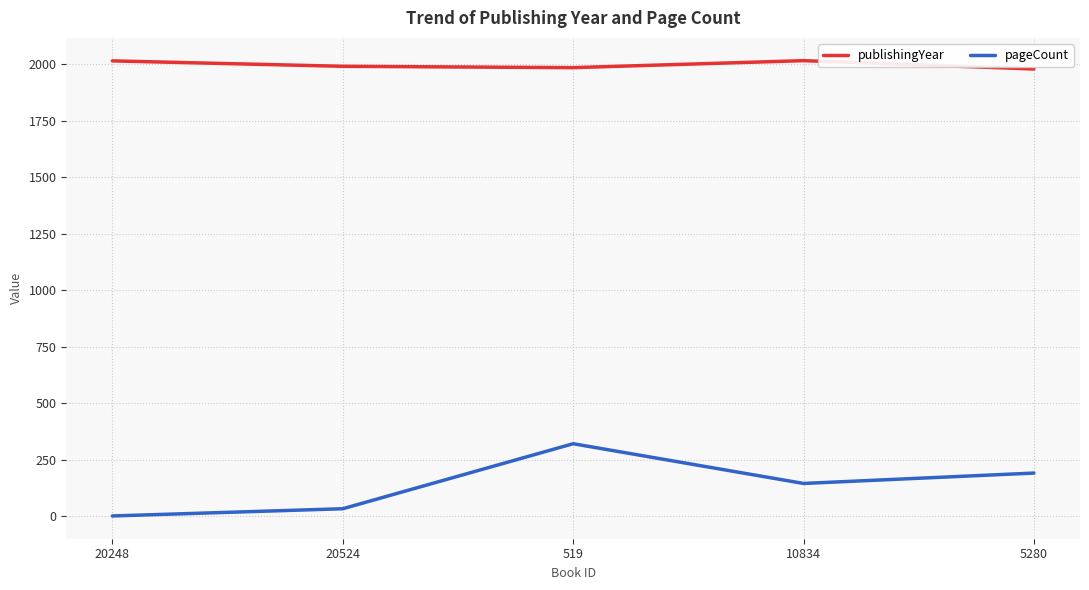

What are all the series names shown in the legend?

publishingYear, pageCount